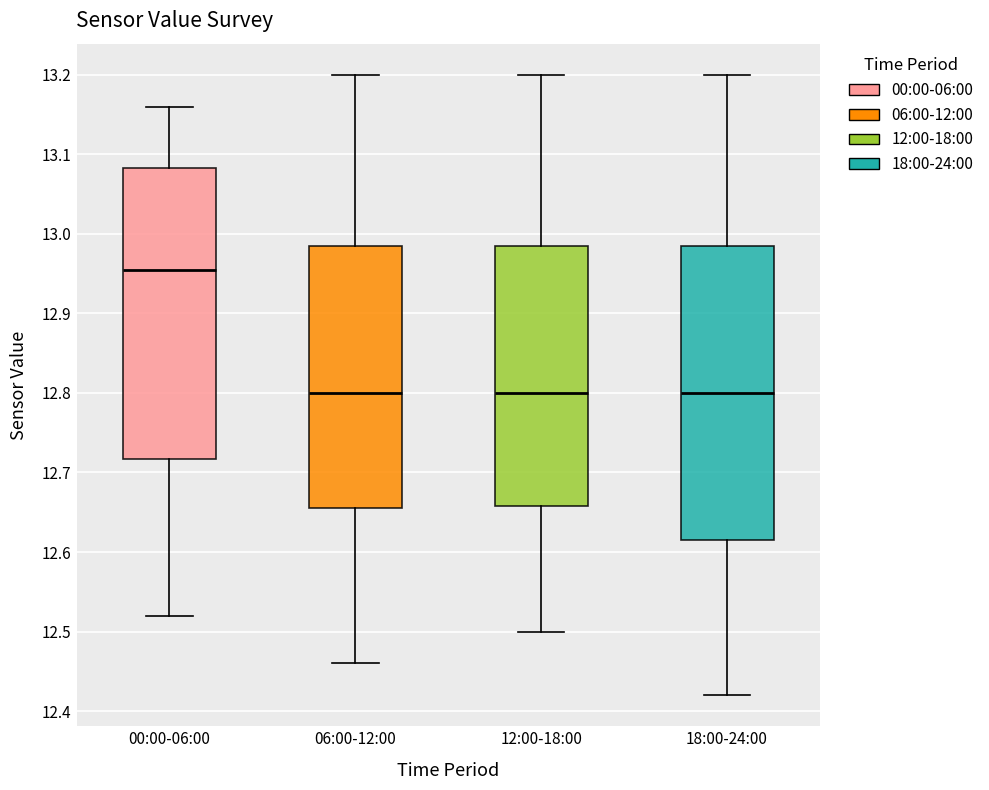

Reading left to right, read every box against the y-axis: the position of its median line, the range the box covers, and the ends of its whiskers. The values are not printed on the chart, so give them approximately, as read against the axis.

00:00-06:00: median 12.96, box 12.72 to 13.08, whiskers 12.52 to 13.16
06:00-12:00: median 12.80, box 12.66 to 12.99, whiskers 12.46 to 13.20
12:00-18:00: median 12.80, box 12.66 to 12.99, whiskers 12.50 to 13.20
18:00-24:00: median 12.80, box 12.62 to 12.99, whiskers 12.42 to 13.20